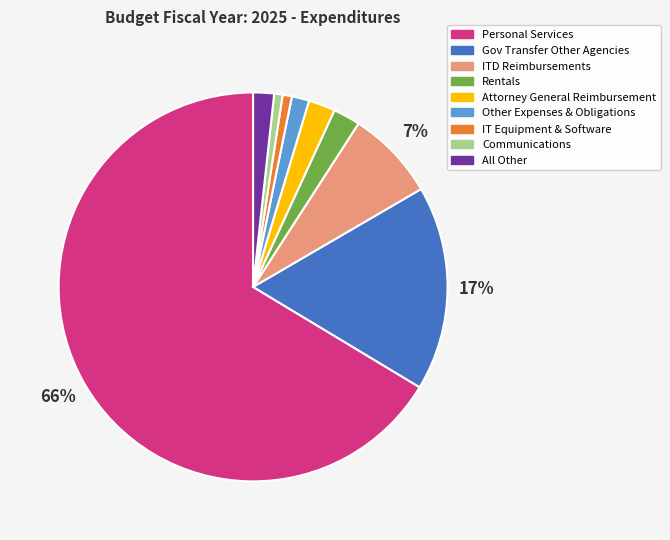

Which category has the biggest portion of the pie?

Personal Services